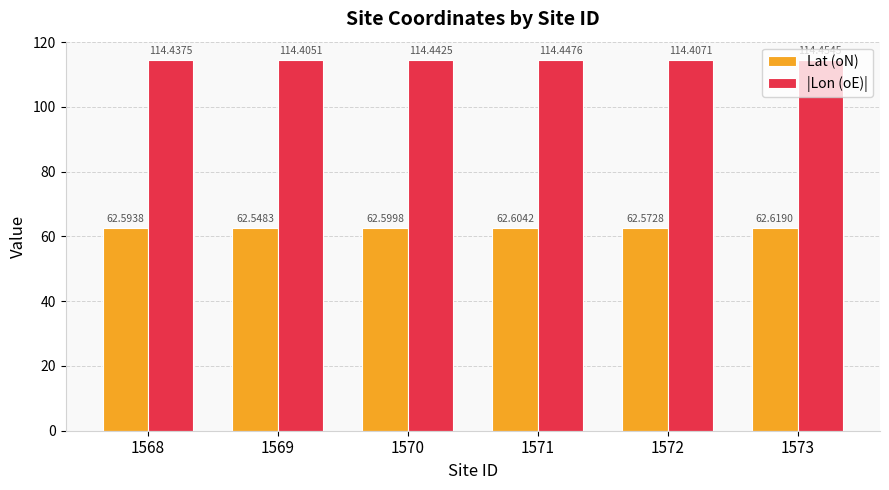

True or false: Lat (oN) has a value of 62.5 at 1569.

True